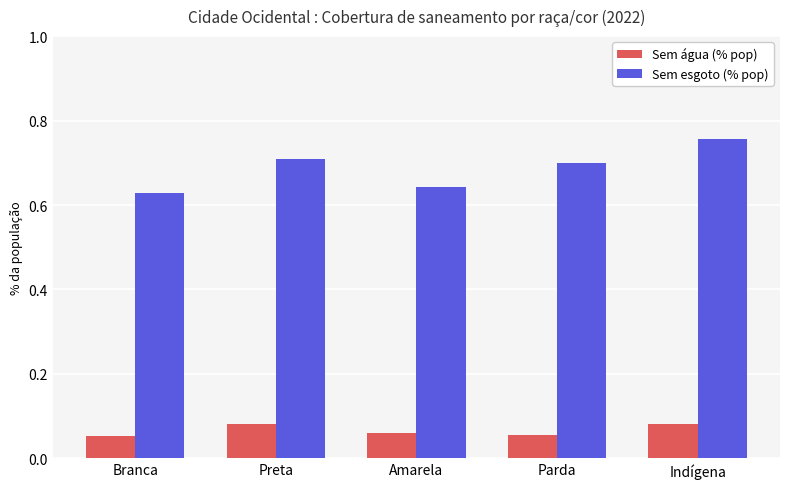

Read the Sem esgoto (% pop) value at Preta.

0.7